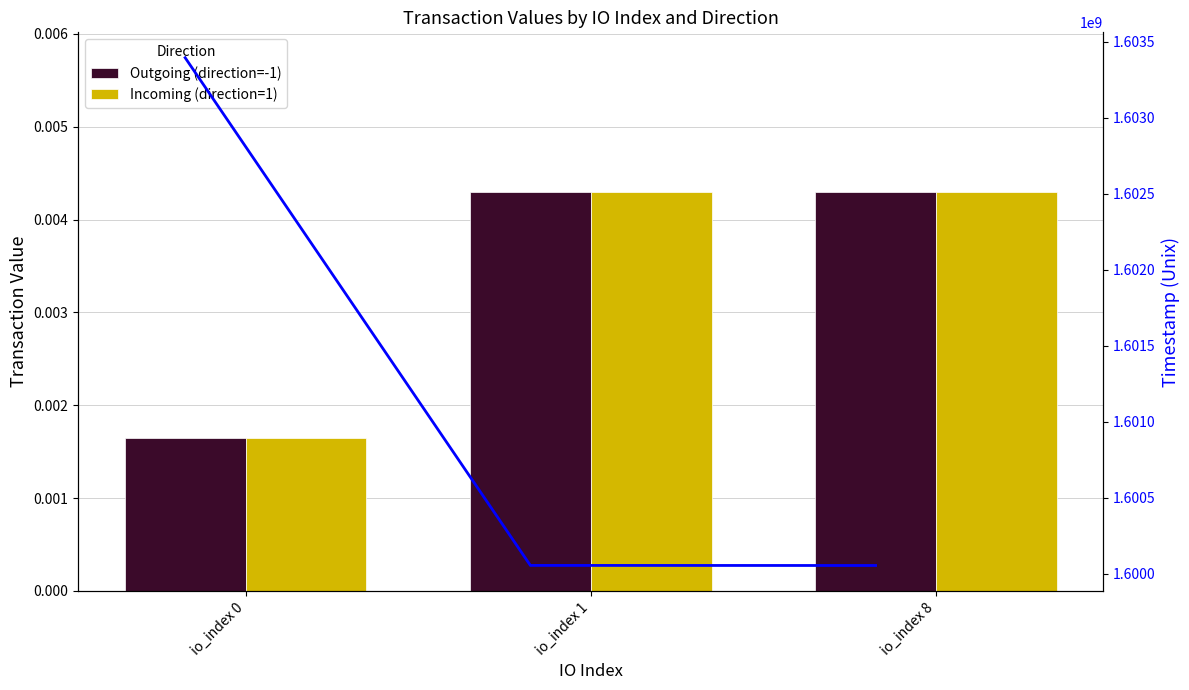

List the series in order of their peak value, highest first.

Outgoing Timestamp, Outgoing (direction=-1), Incoming (direction=1)